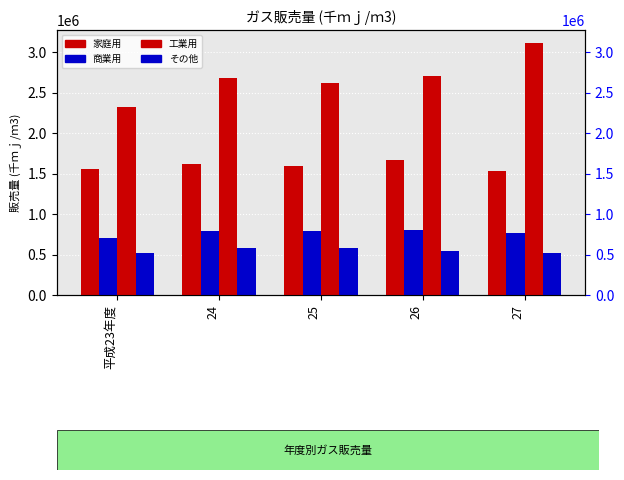

What position from the left is 26?

4